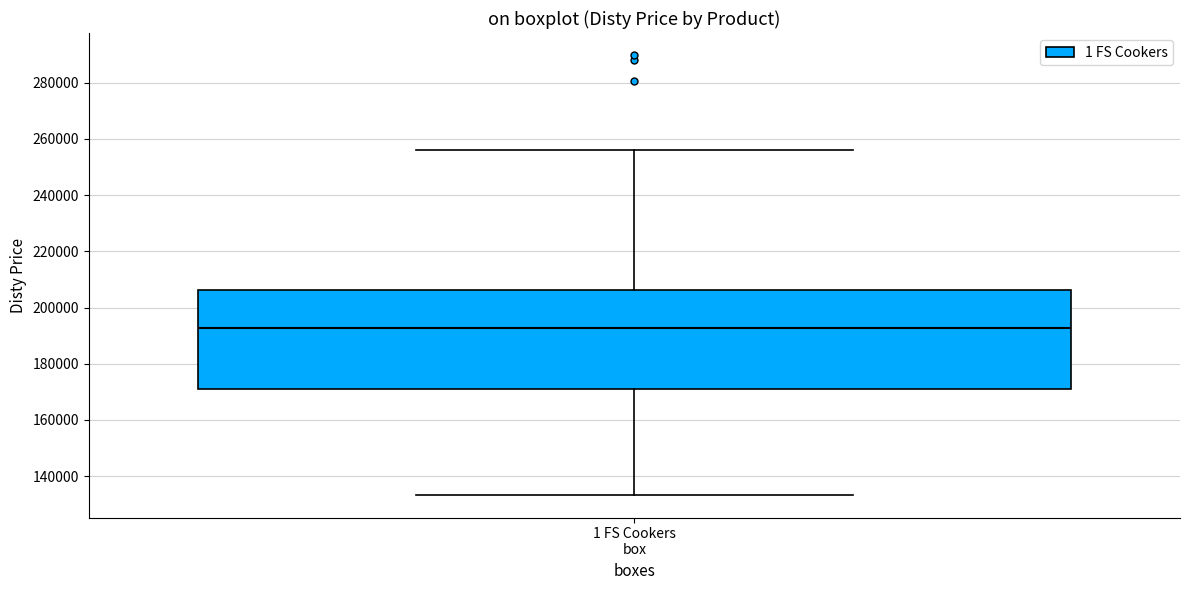

Read this box plot against the y-axis: the position of the median line, the range covered by the box, and the ends of both whiskers. The values are not printed on the chart, so give them approximately, as read against the axis.

median 192000, box 172000 to 206000, whiskers 134000 to 256000